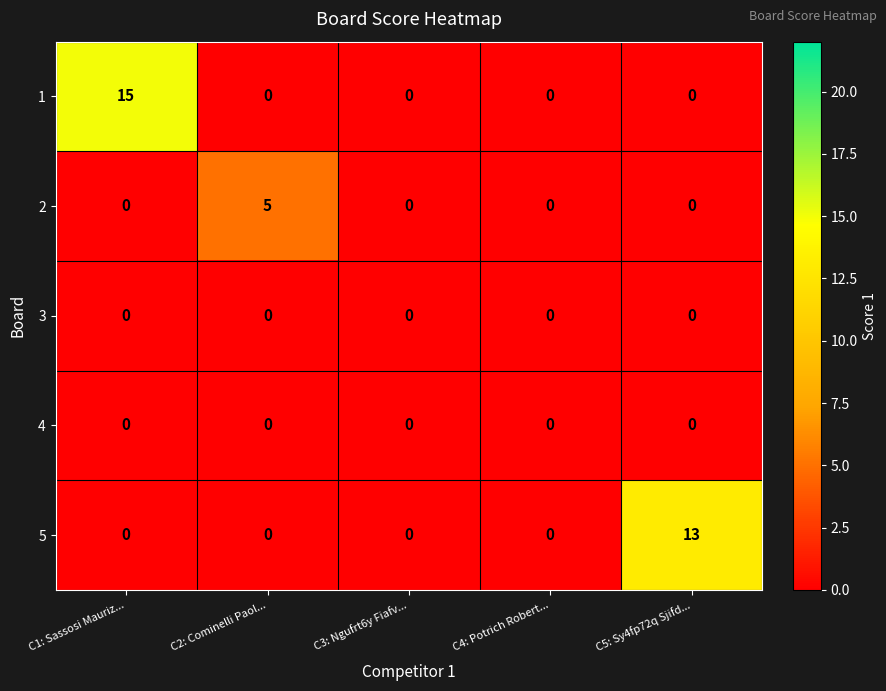

Which series has the largest total across all categories?

1